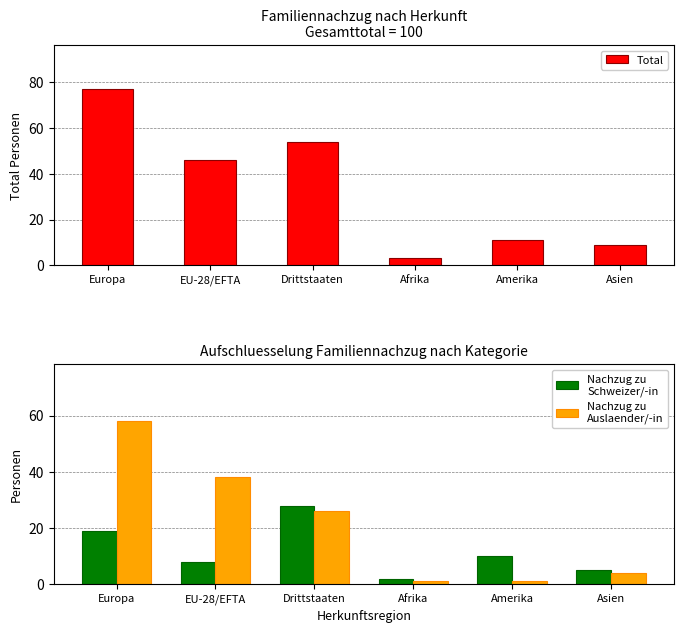

What is the difference between the highest and lowest values at Asien?

5